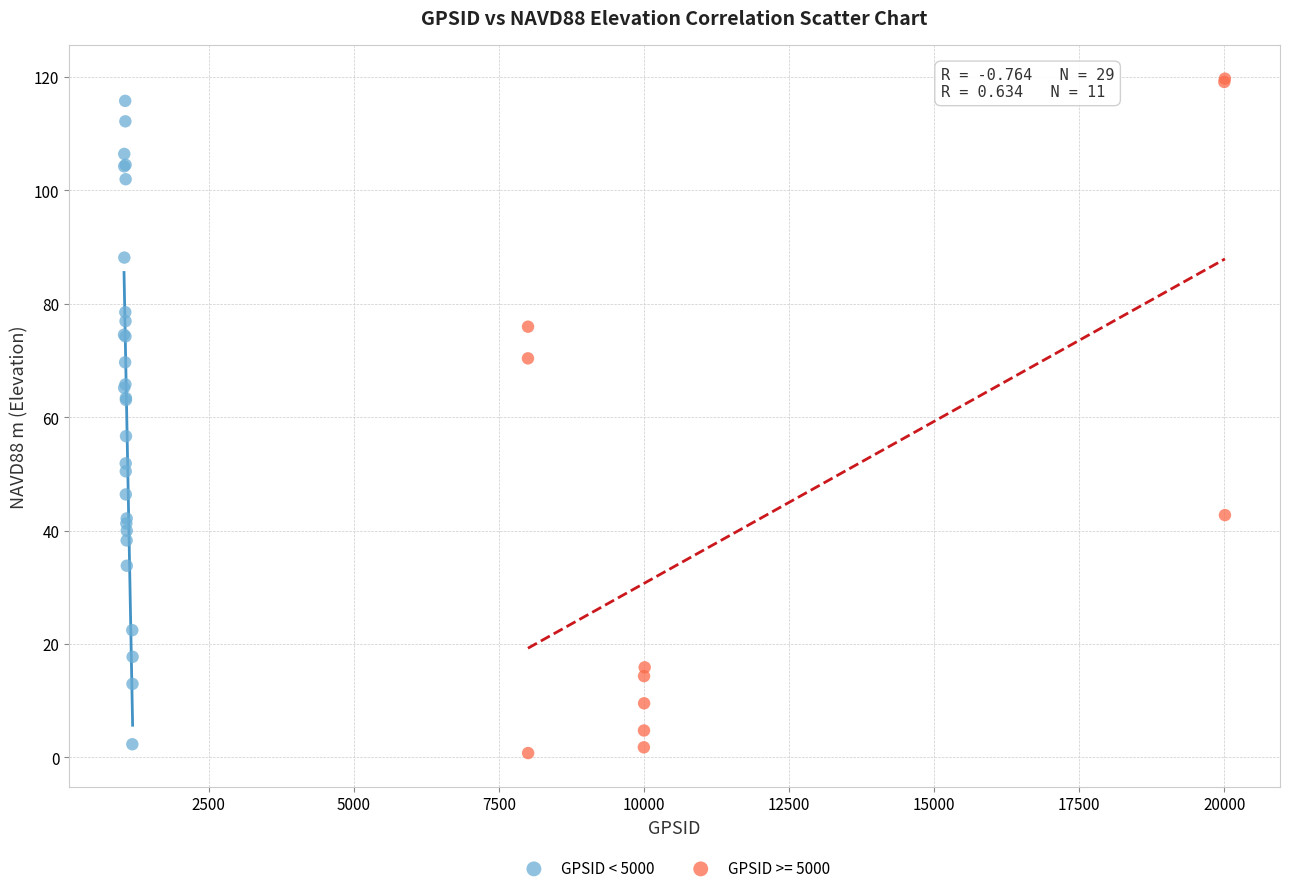

Which series has the largest Y range (max minus min)?

GPSID >= 5000